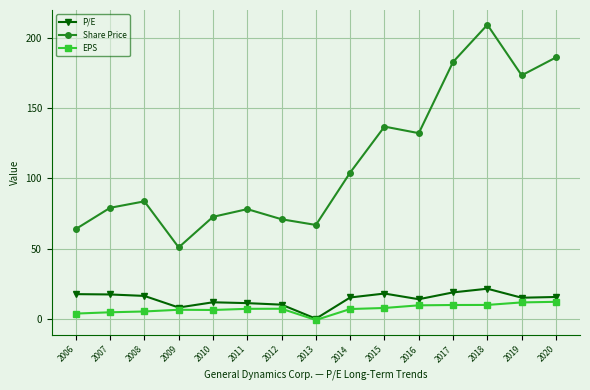

List the series in order of their peak value, lowest first.

EPS, P/E, Share Price